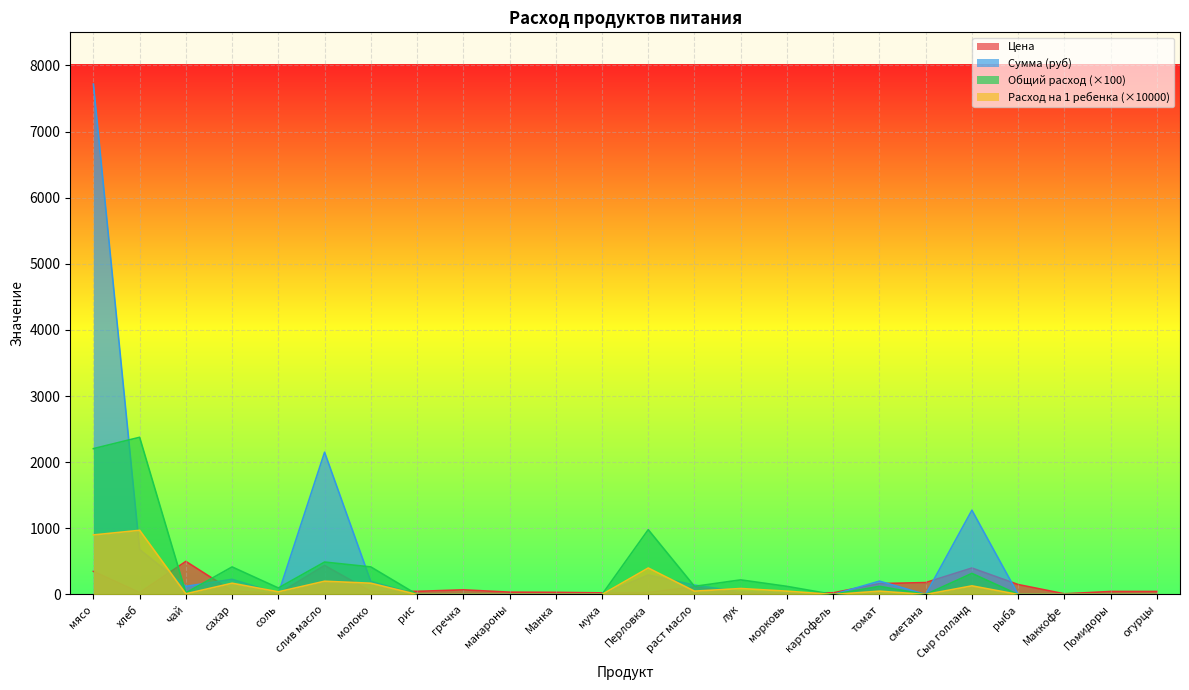

What is the label of the 11th point from the left?

Манка